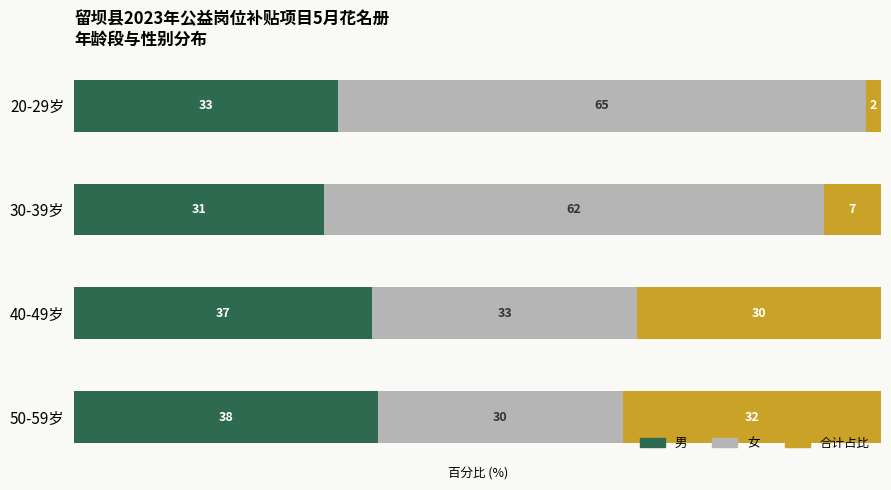

Where is 男 nearest to the value 34?

20-29岁